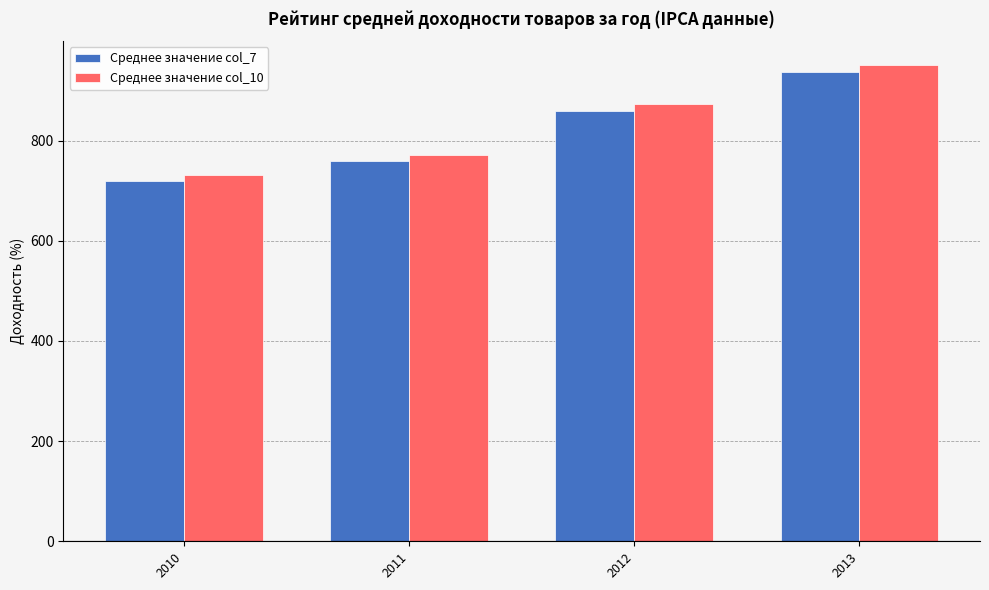

What is the value of the Среднее значение col_10 bar at the 3rd from the left?

872.8